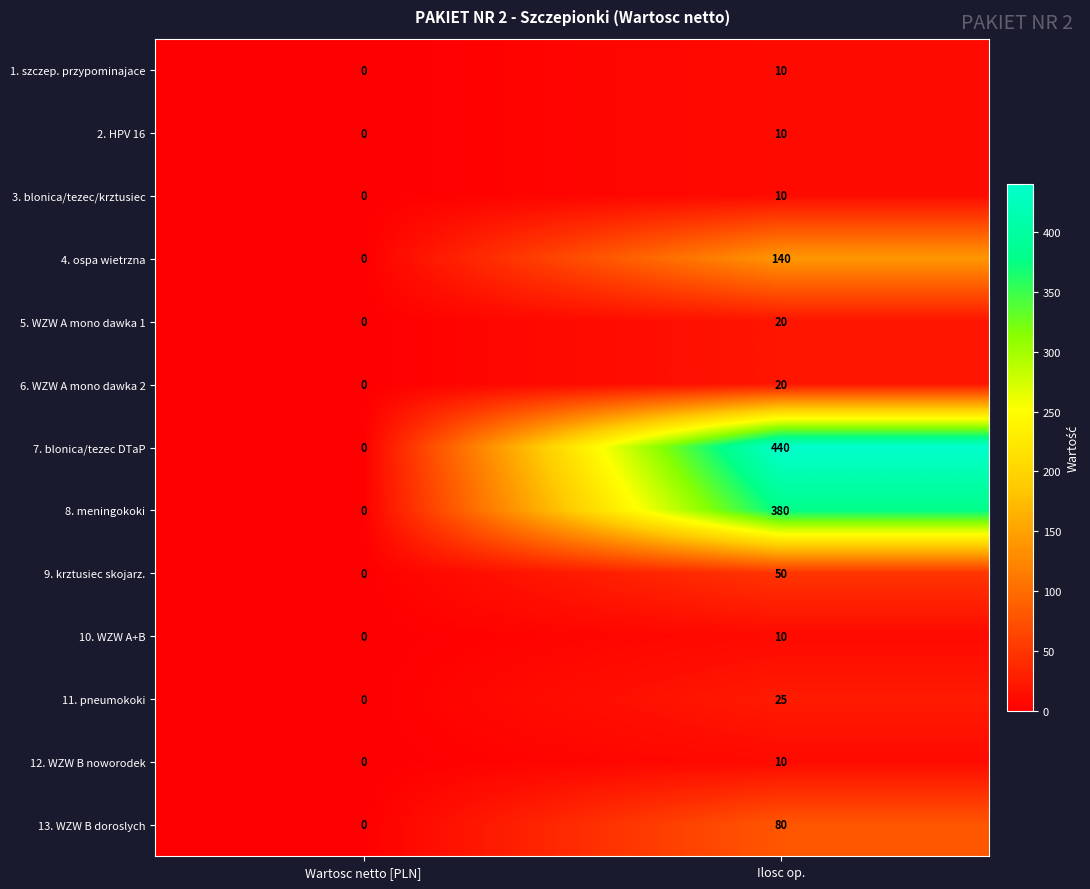

Which category has the highest value across all series?

Ilosc op.